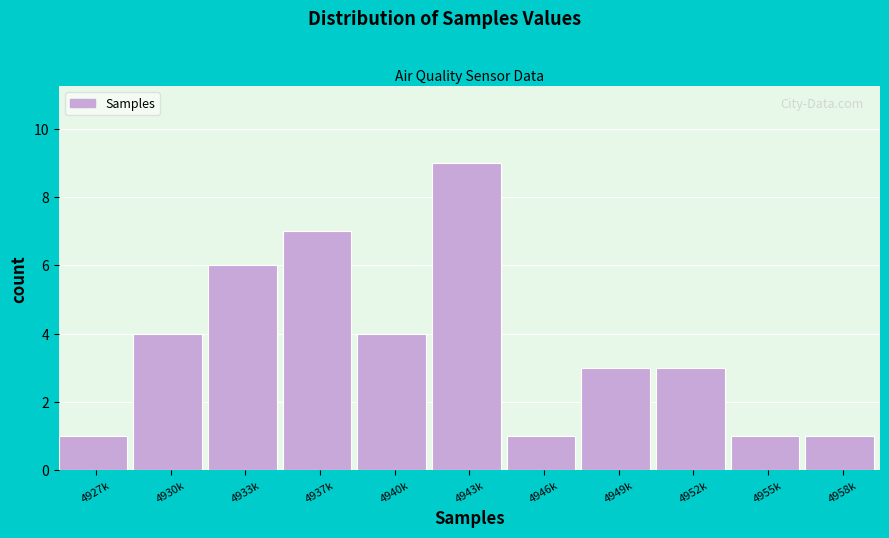

Reading left to right, transcribe all the data shown in this chart.

1	4	6	7	4	9	1	3	3	1	1